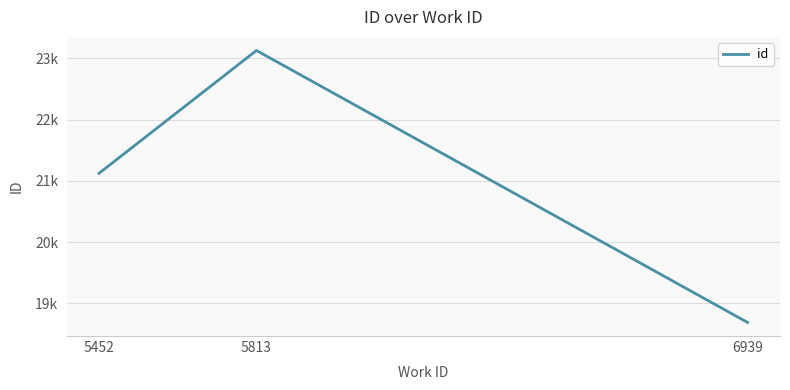

What is the sum of the values at 6939 and 5452?

39815